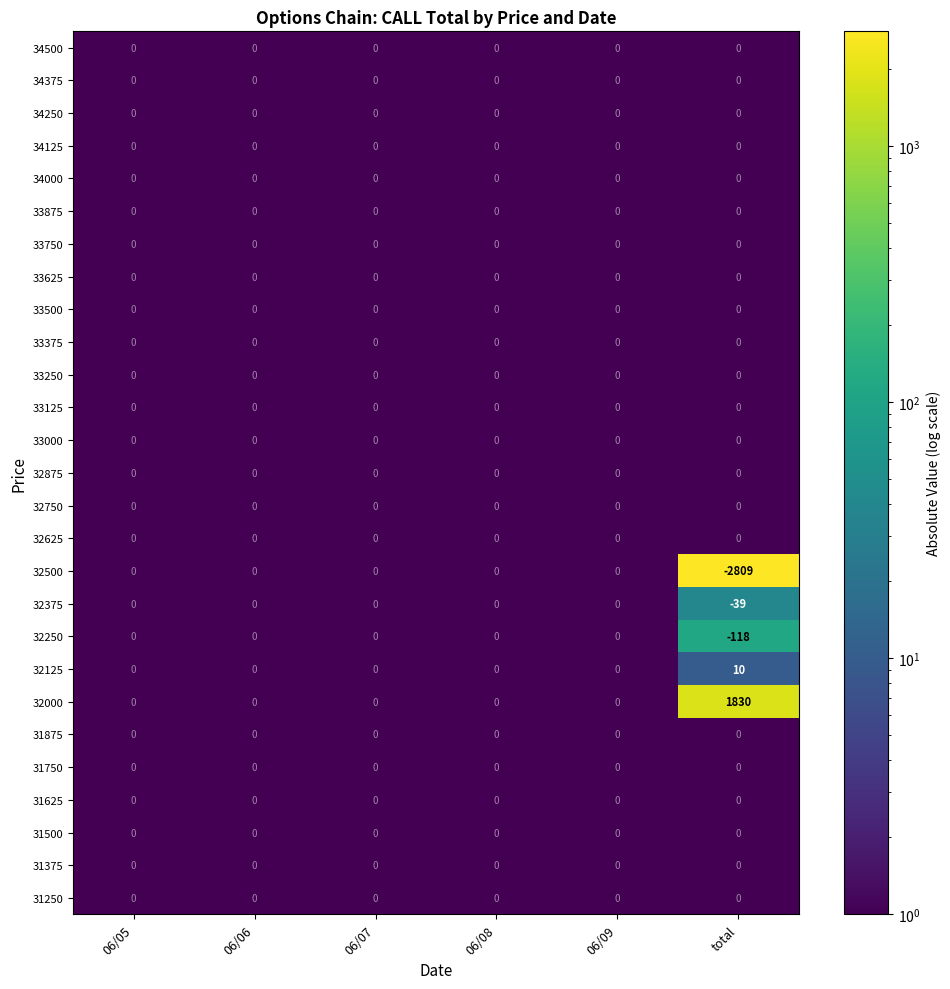

Which series has the widest spread of values?

32500